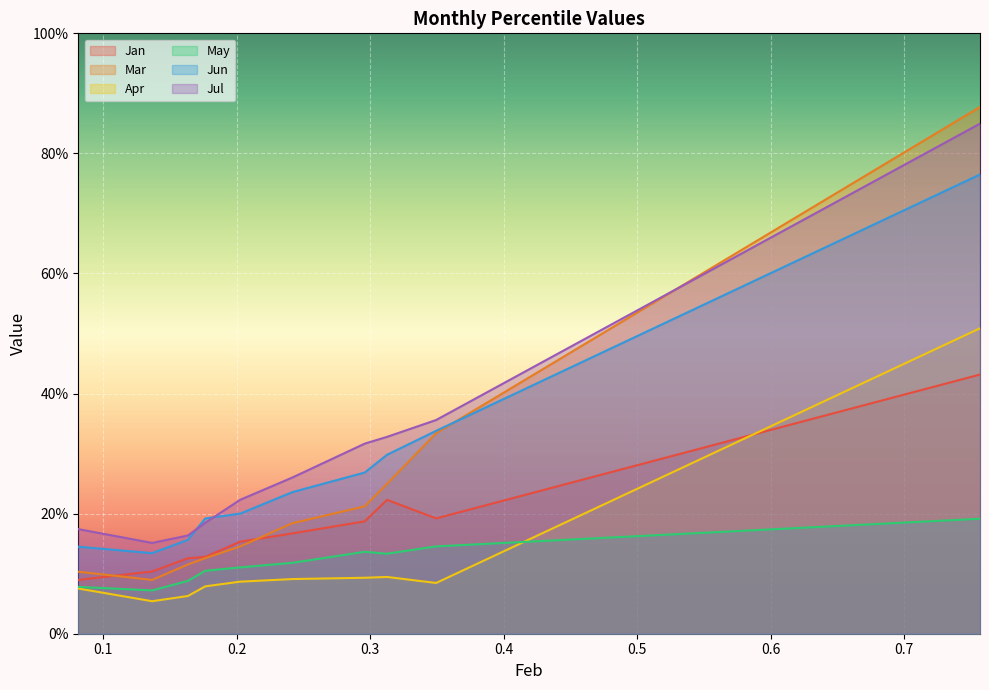

Is it true that Mar equals 0.3 at pct55?

False